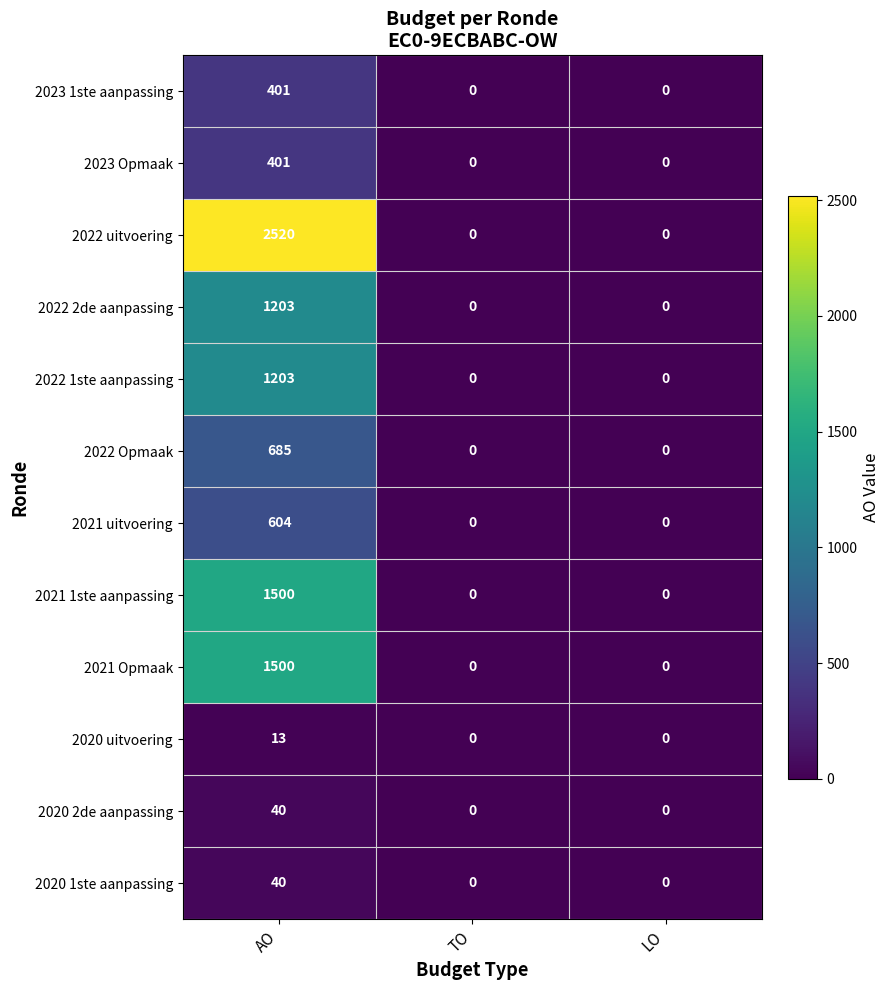

Which series has the widest spread of values?

2022 uitvoering